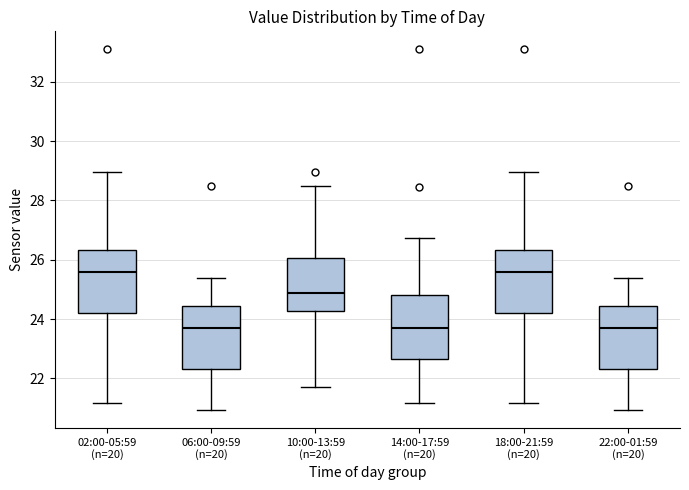

Reading left to right, read every box against the y-axis: the position of its median line, the range the box covers, and the ends of its whiskers. The values are not printed on the chart, so give them approximately, as read against the axis.

02:00-05:59 (n=20): median 25.6, box 24.2 to 26.4, whiskers 21.2 to 29.0
06:00-09:59 (n=20): median 23.6, box 22.4 to 24.4, whiskers 21.0 to 25.4
10:00-13:59 (n=20): median 24.8, box 24.2 to 26.0, whiskers 21.8 to 28.6
14:00-17:59 (n=20): median 23.6, box 22.6 to 24.8, whiskers 21.2 to 26.8
18:00-21:59 (n=20): median 25.6, box 24.2 to 26.4, whiskers 21.2 to 29.0
22:00-01:59 (n=20): median 23.6, box 22.4 to 24.4, whiskers 21.0 to 25.4